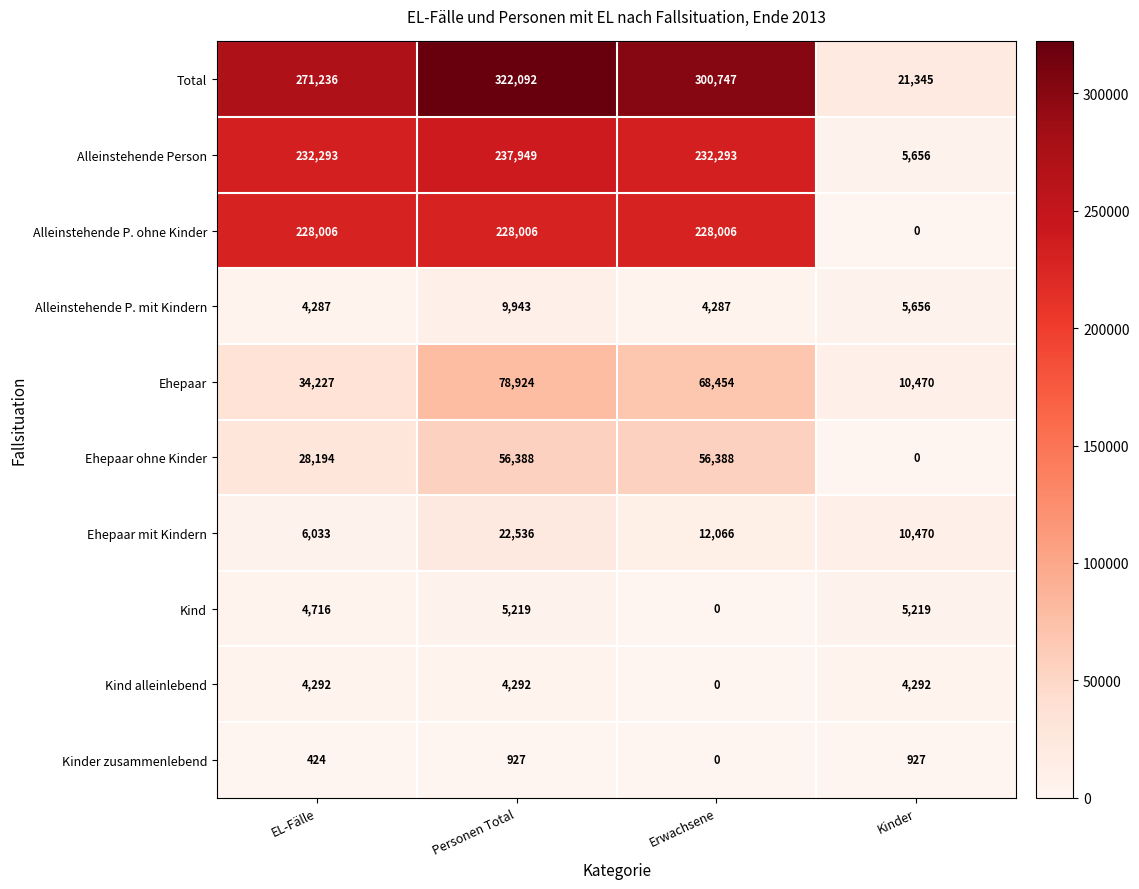

What is the difference between the highest and lowest values at Kinder?

21345